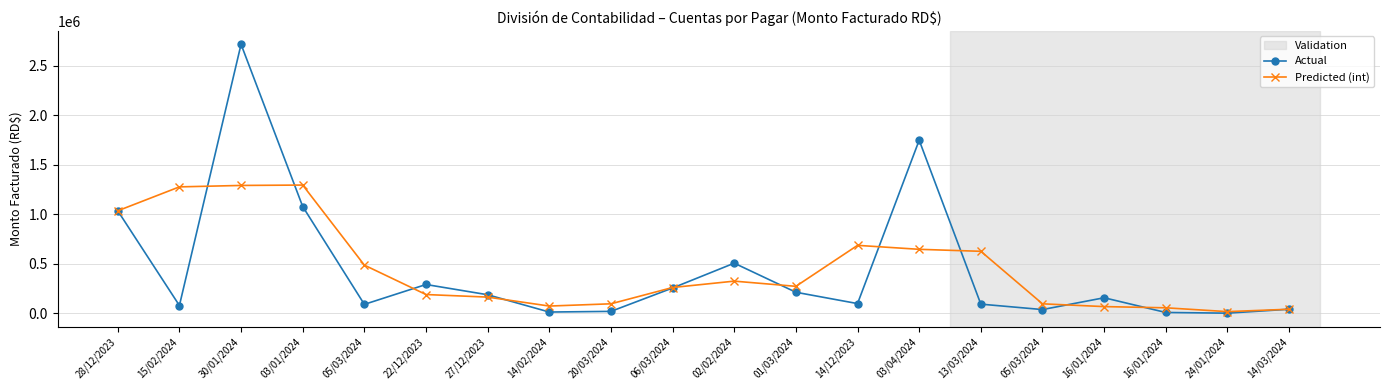

Which series has the widest spread of values?

Actual